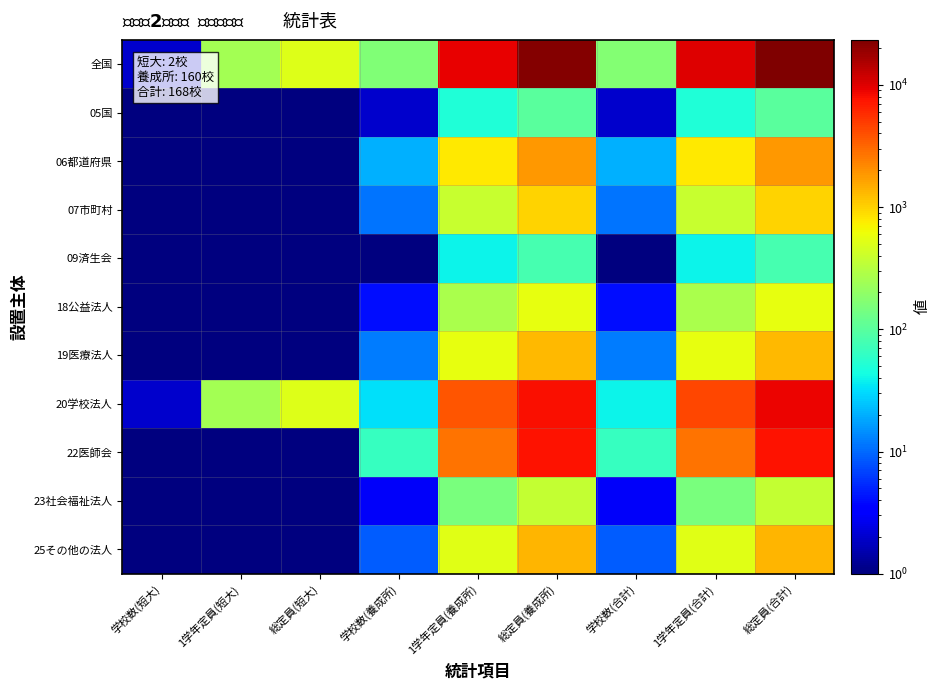

Which label corresponds to the smallest value in the chart?

学校数(短大)